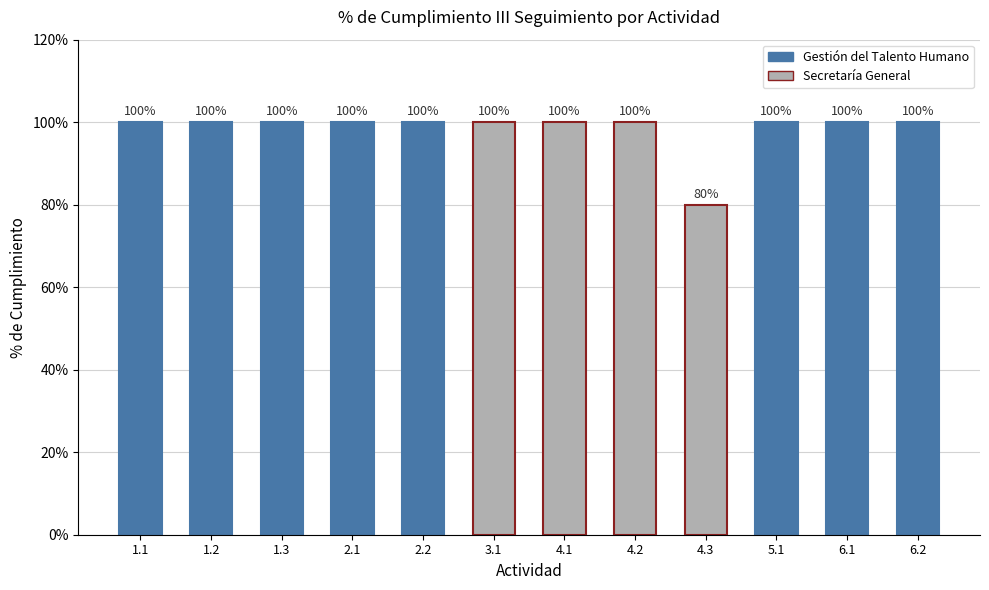

What is the sum of all values?

11.8